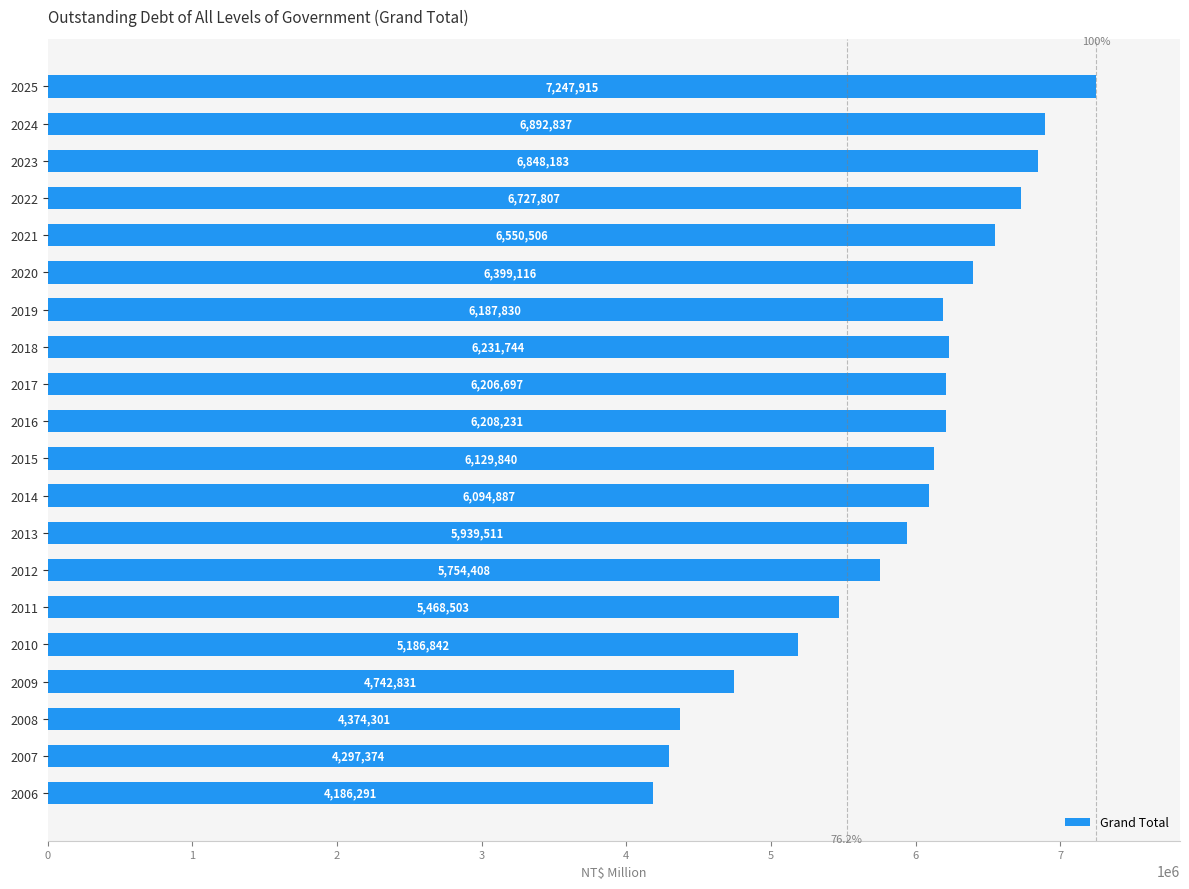

Reading bottom to top, list all the values displayed in this chart.

2006=4186291	2007=4297374	2008=4374301	2009=4742831	2010=5186842	2011=5468503	2012=5754408	2013=5939511	2014=6094887	2015=6129840	2016=6208231	2017=6206697	2018=6231744	2019=6187830	2020=6399116	2021=6550506	2022=6727807	2023=6848183	2024=6892837	2025=7247915